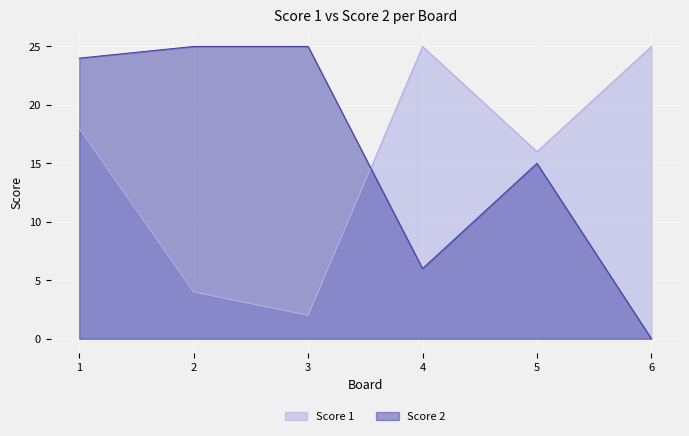

Does the chart display data point markers on the line(s)?

No